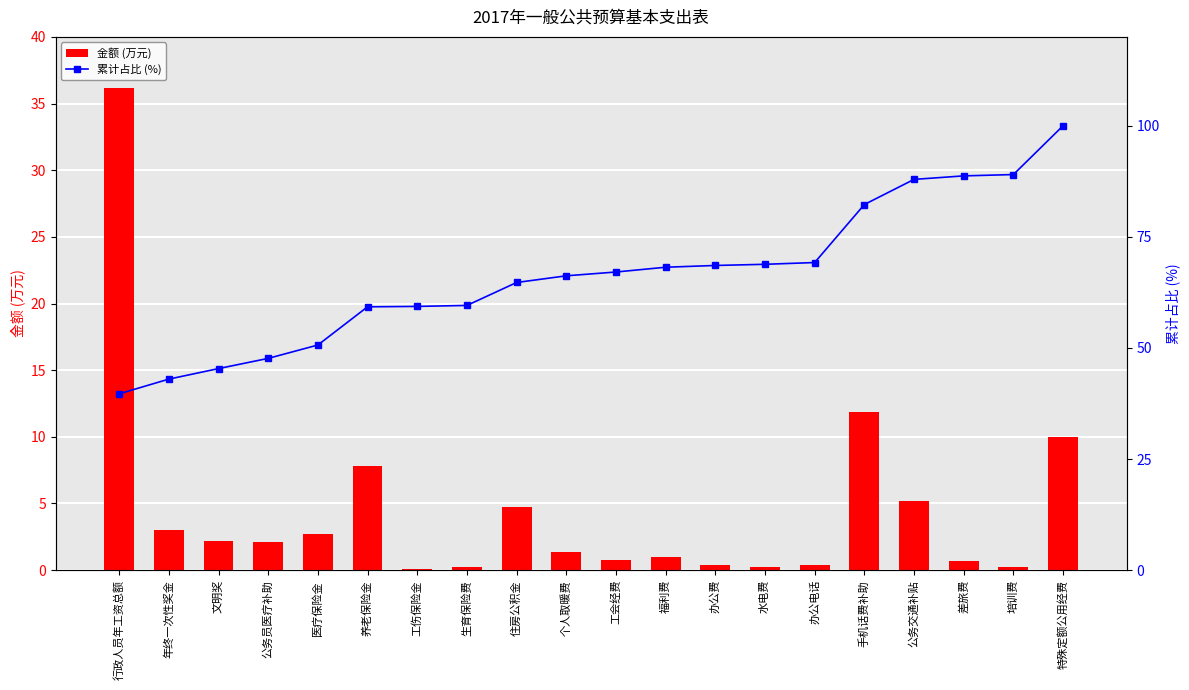

What is the highest value of the 金额 (万元) series?

36.1